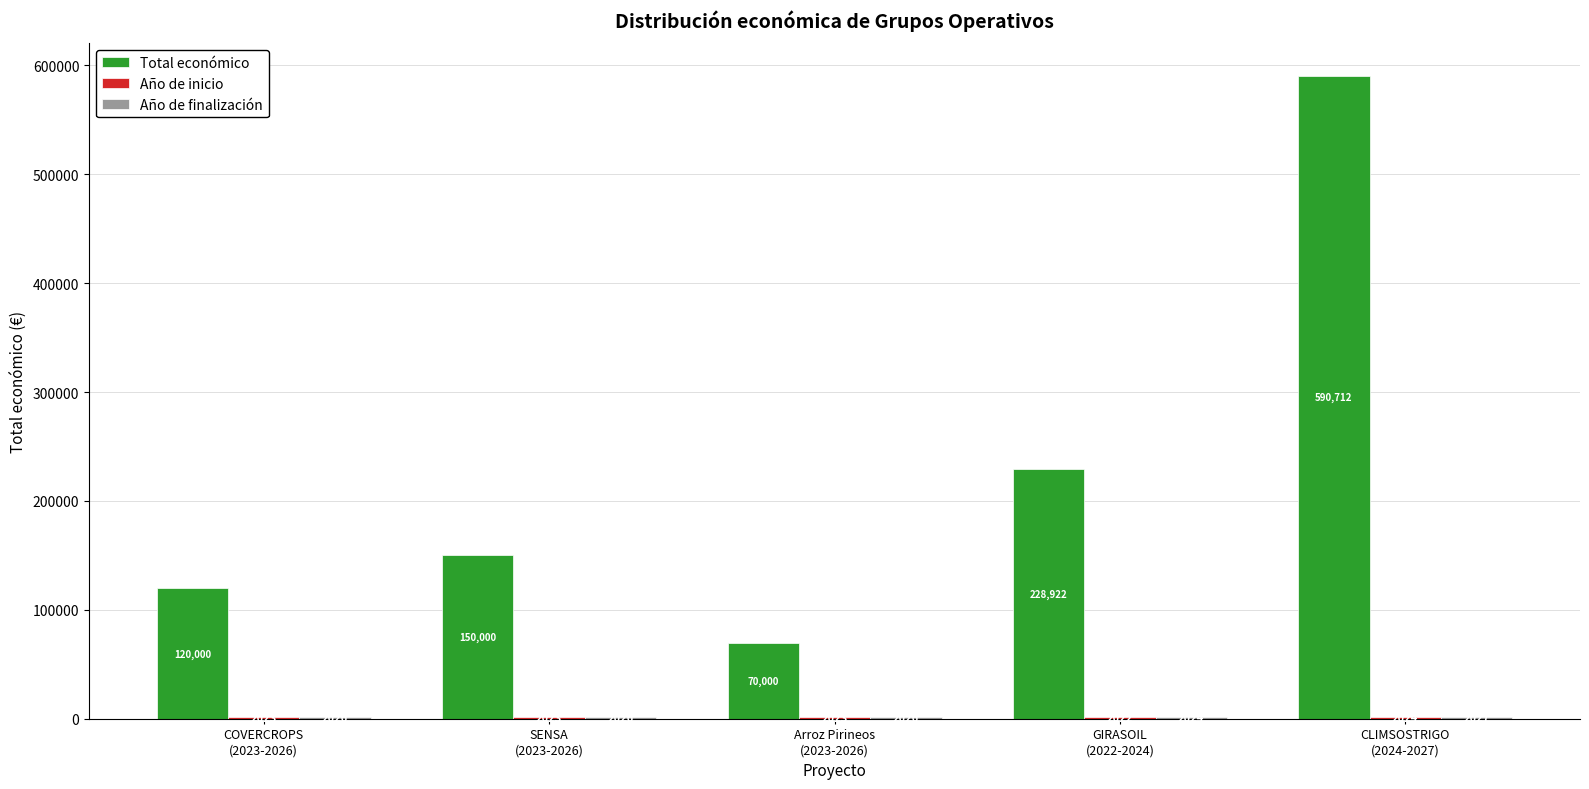

Which series has the widest spread of values?

Total económico